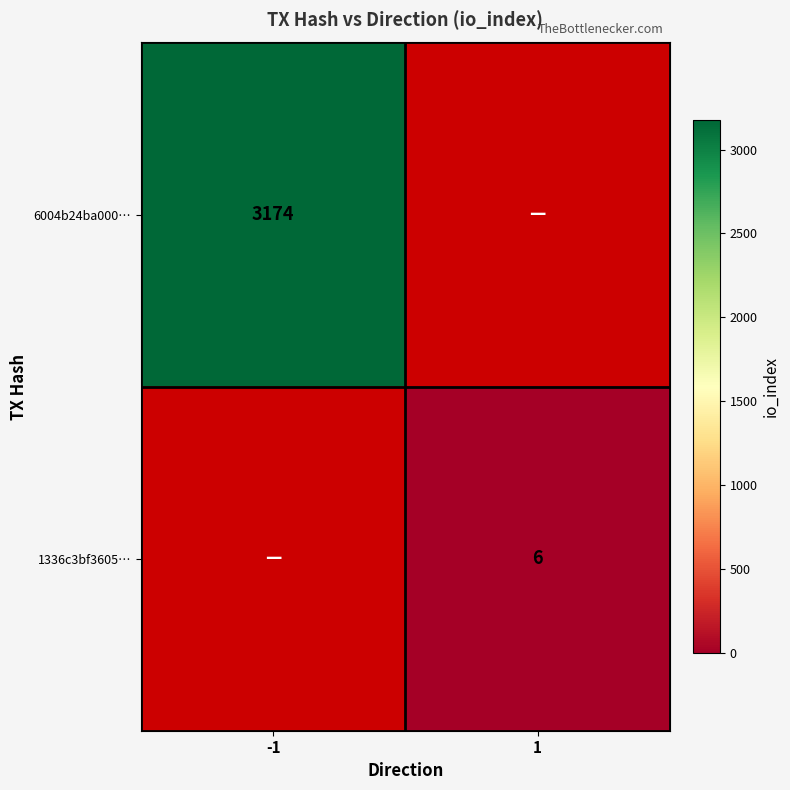

The 1336c3bf3605… series shows 2.5 at 1. True or false?

False